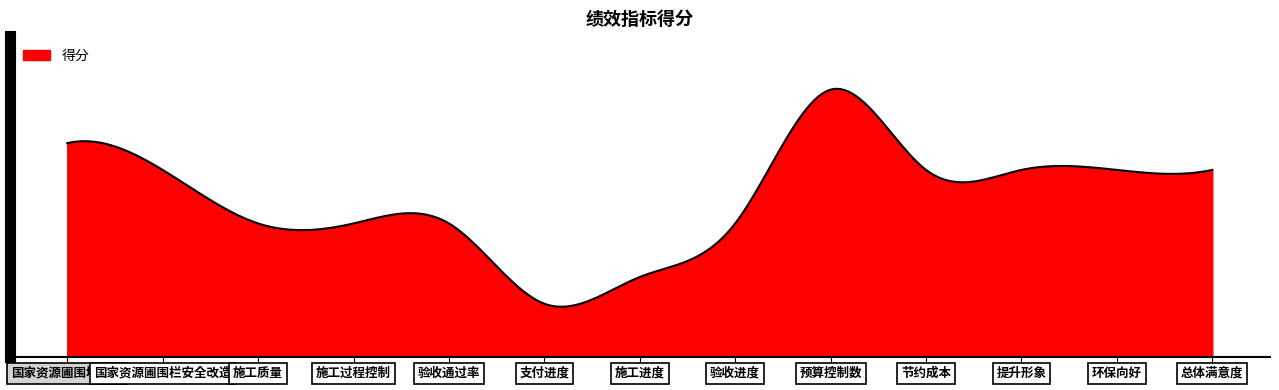

Does the chart have visible grid lines?

No